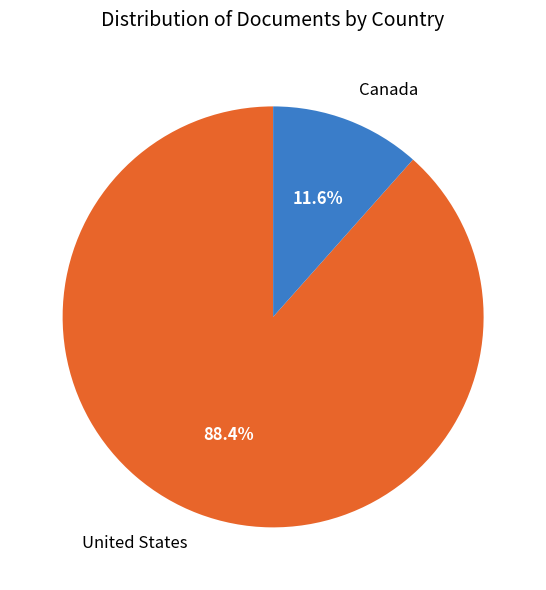

Is there a majority slice in this chart?

Yes